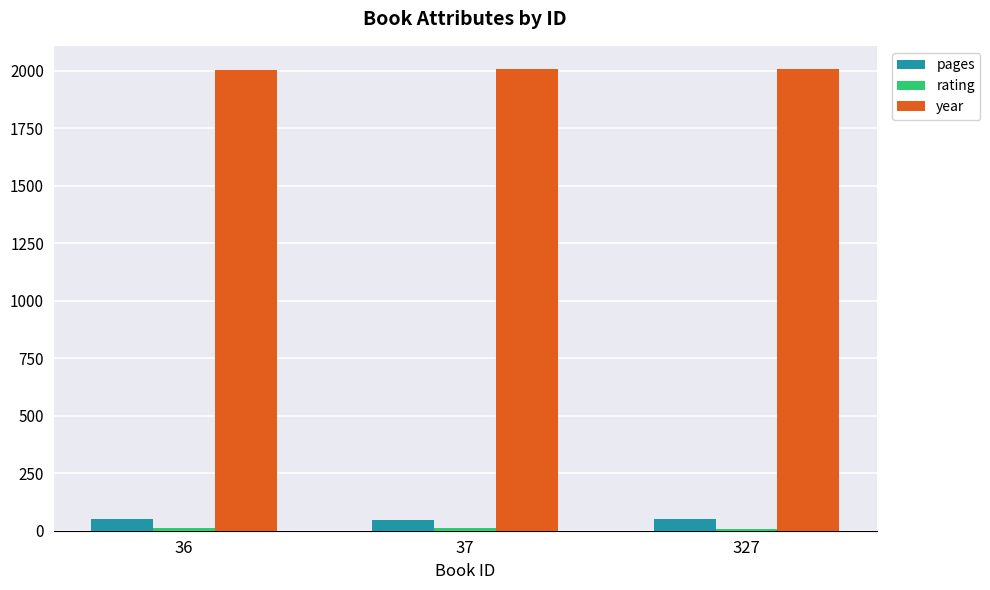

The value of year at 37 is 2006. True or false?

True